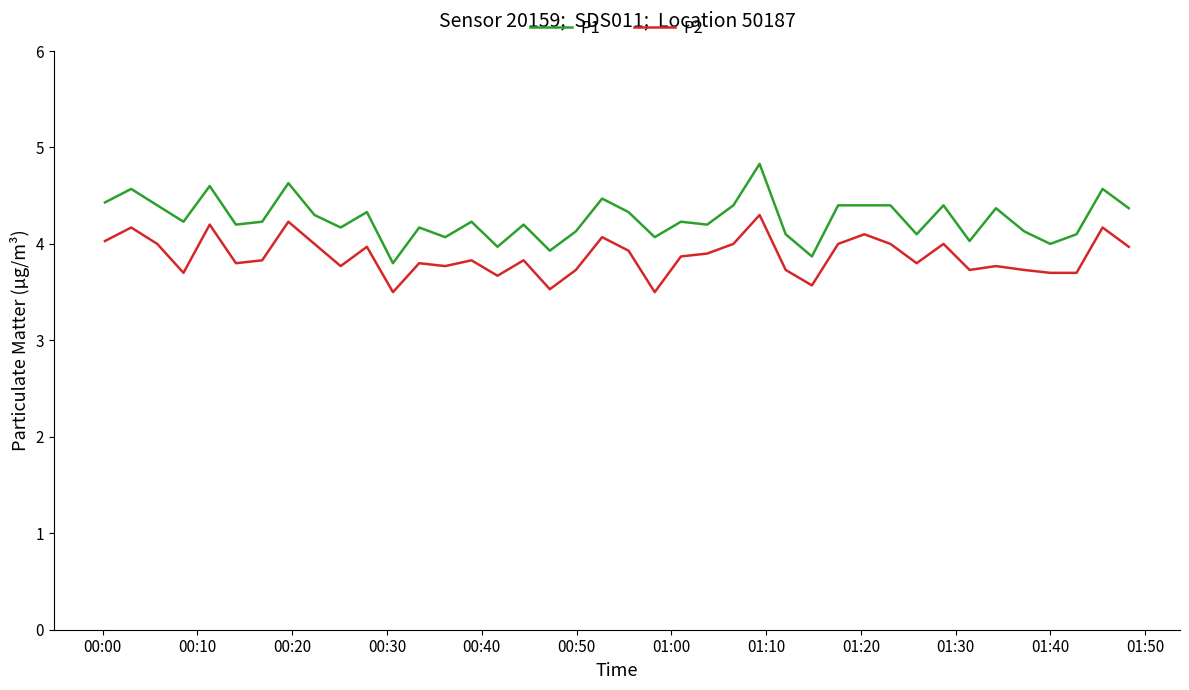

List the series in order of their overall mean, highest first.

P1, P2